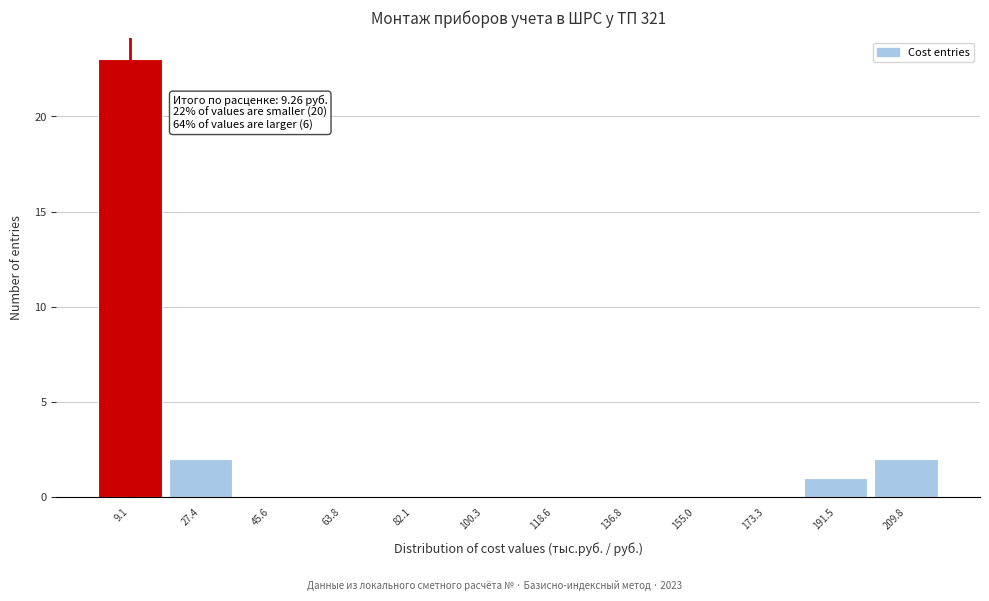

Which range on the x-axis has the tallest bar?

0 to 18